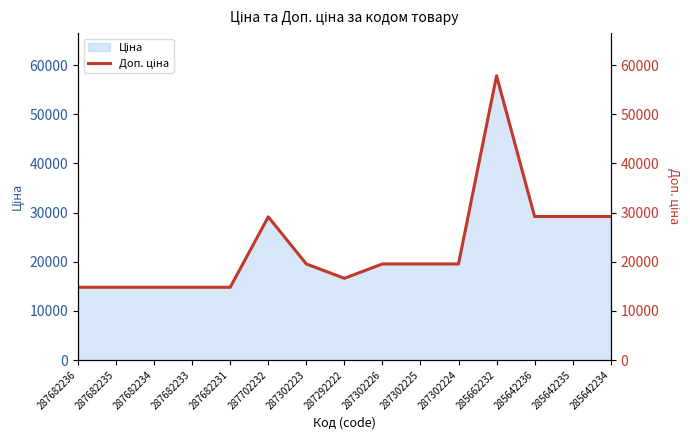

List the labels in order of value, smallest first.

287682236, 287682235, 287682234, 287682233, 287682231, 287292222, 287302223, 287302226, 287302225, 287302224, 287702232, 285642236, 285642235, 285642234, 285662232